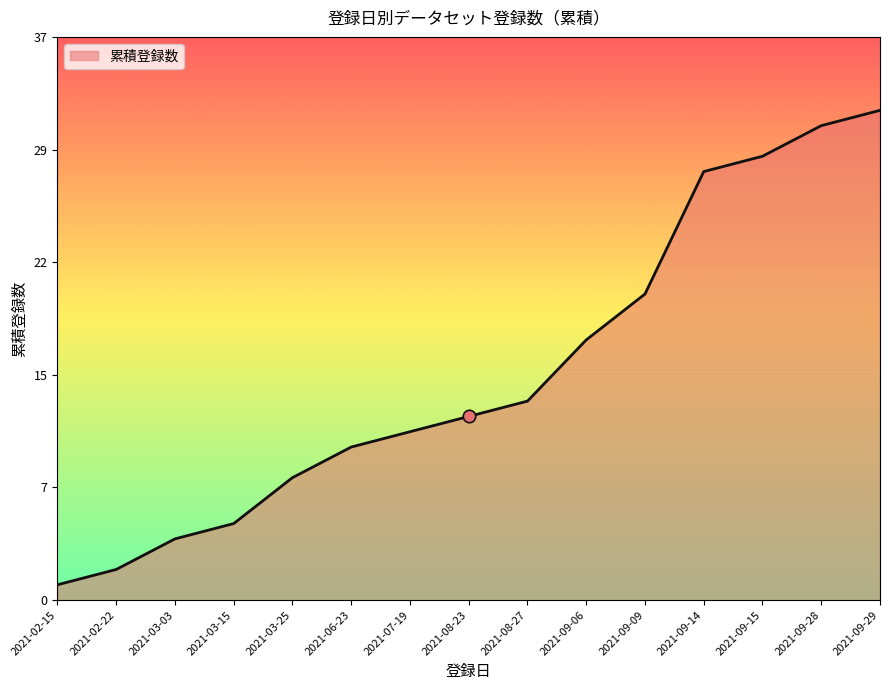

Which has a higher value, 2021-02-22 or 2021-09-06?

2021-09-06